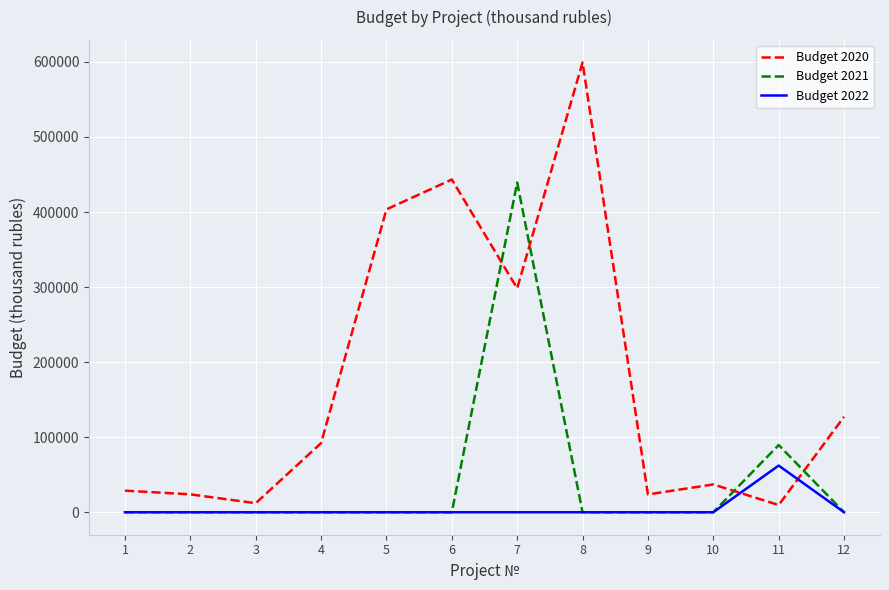

Which series has the largest total across all categories?

Budget 2020